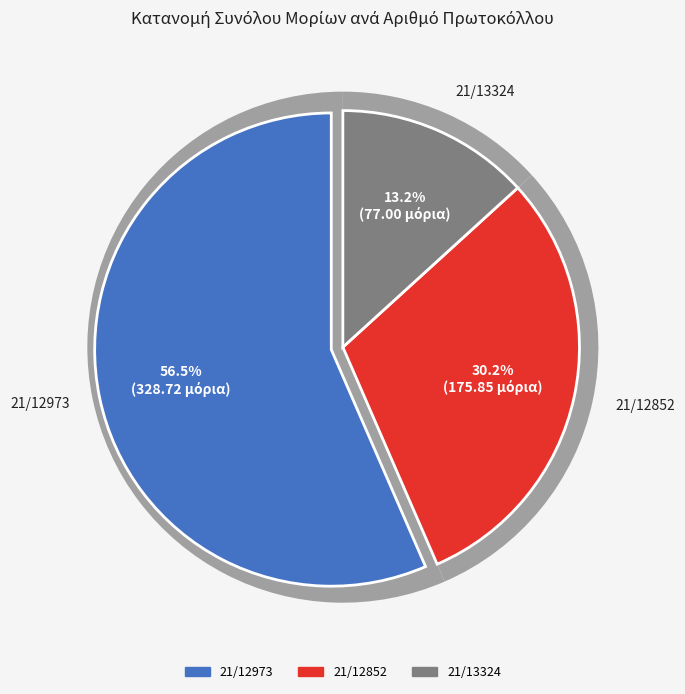

To the nearest percent, what is the combined percentage of 21/12852 and 21/12973?

87%